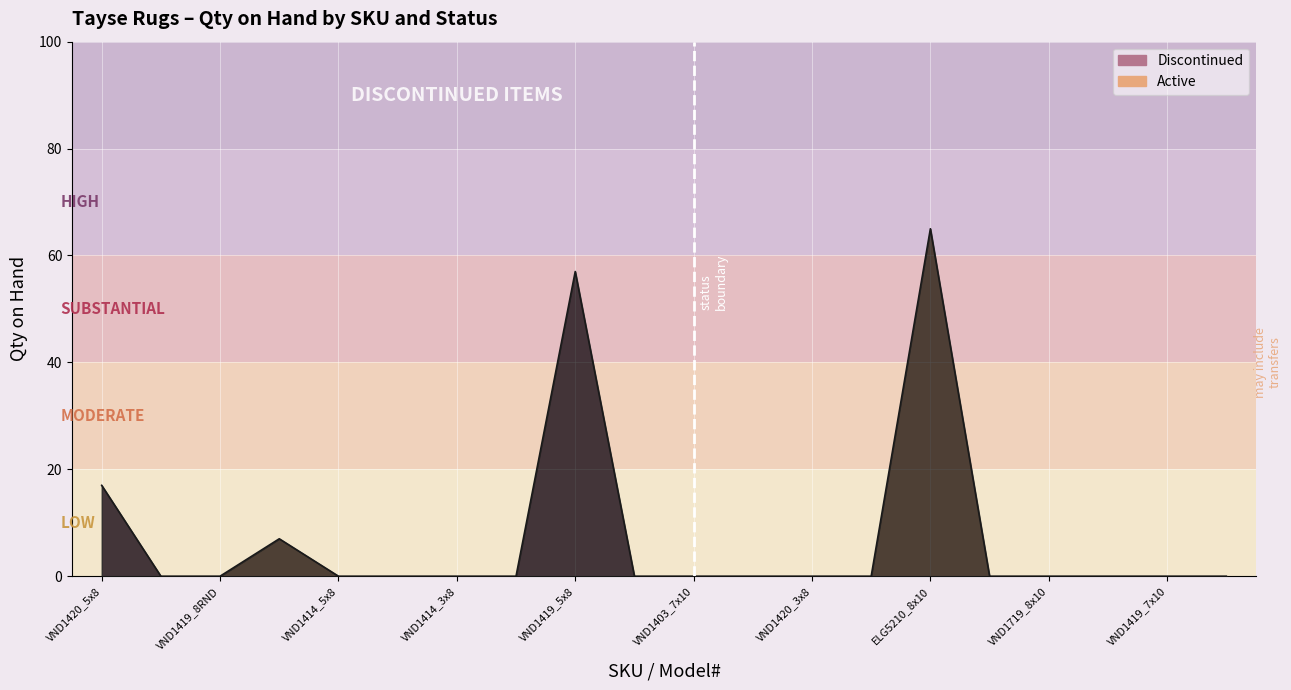

What is the maximum value shown in the chart?

65